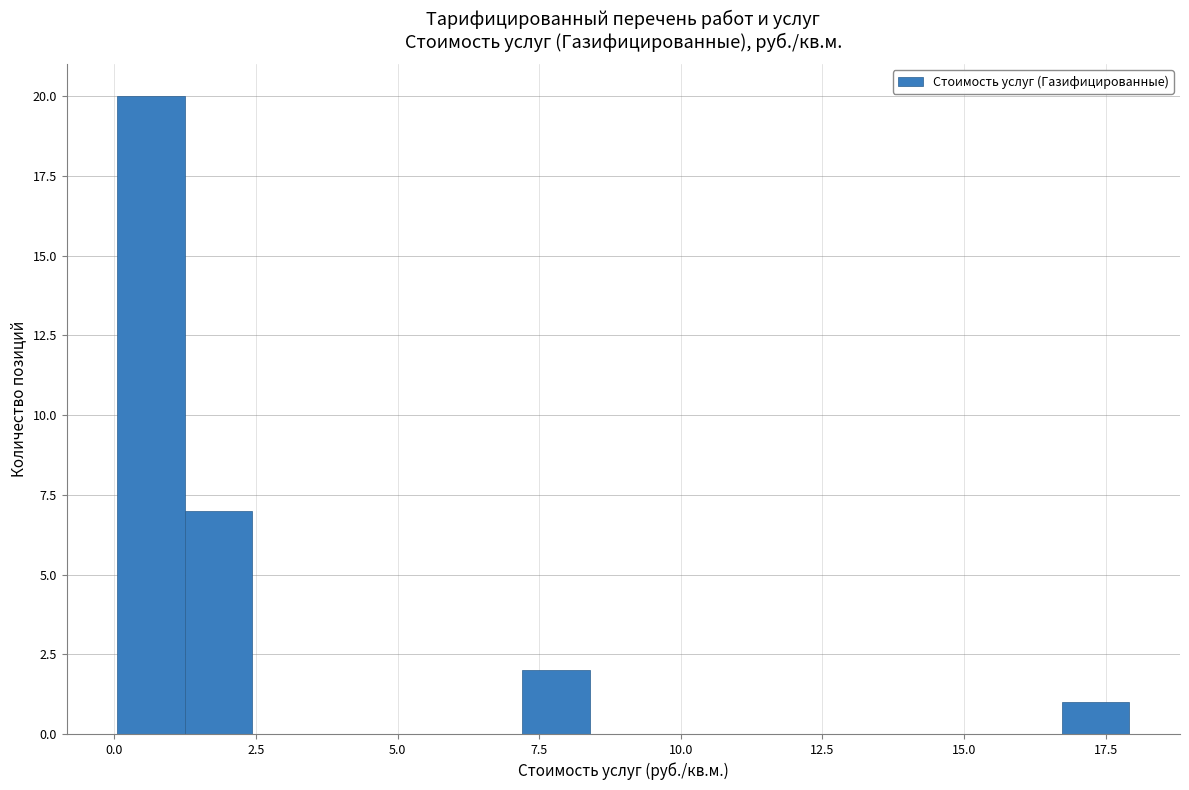

Around what value on the x-axis is the tallest bar? Give the approximate position of its centre, as read against the axis.

0.5